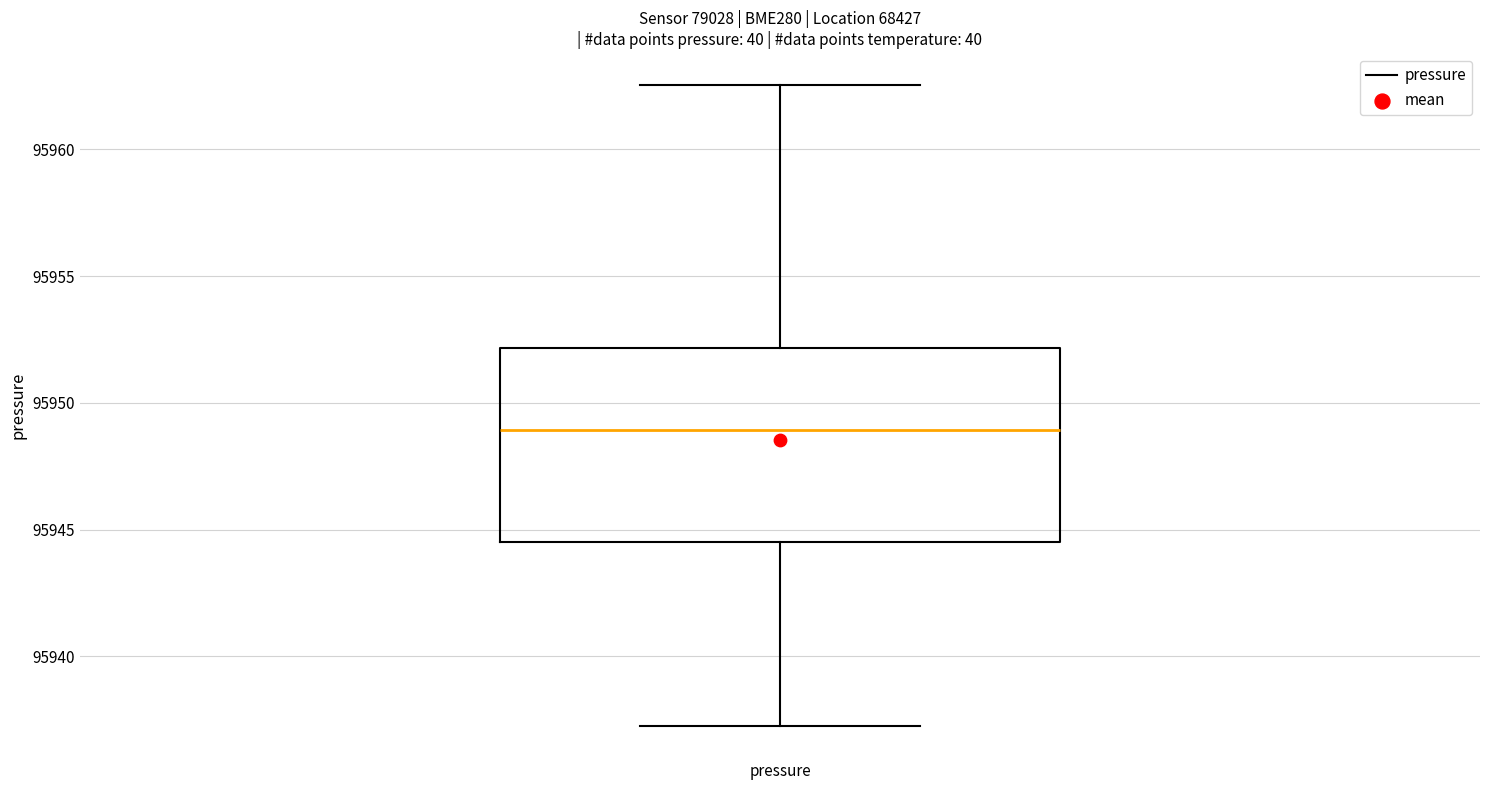

Transcribe this box plot: give where the median line is, the range the box spans, and where the two whiskers end, as read against the y-axis. The values are not printed on the chart, so give them approximately, as read against the axis.

median 95949.0, box 95944.5 to 95952.0, whiskers 95937.5 to 95962.5